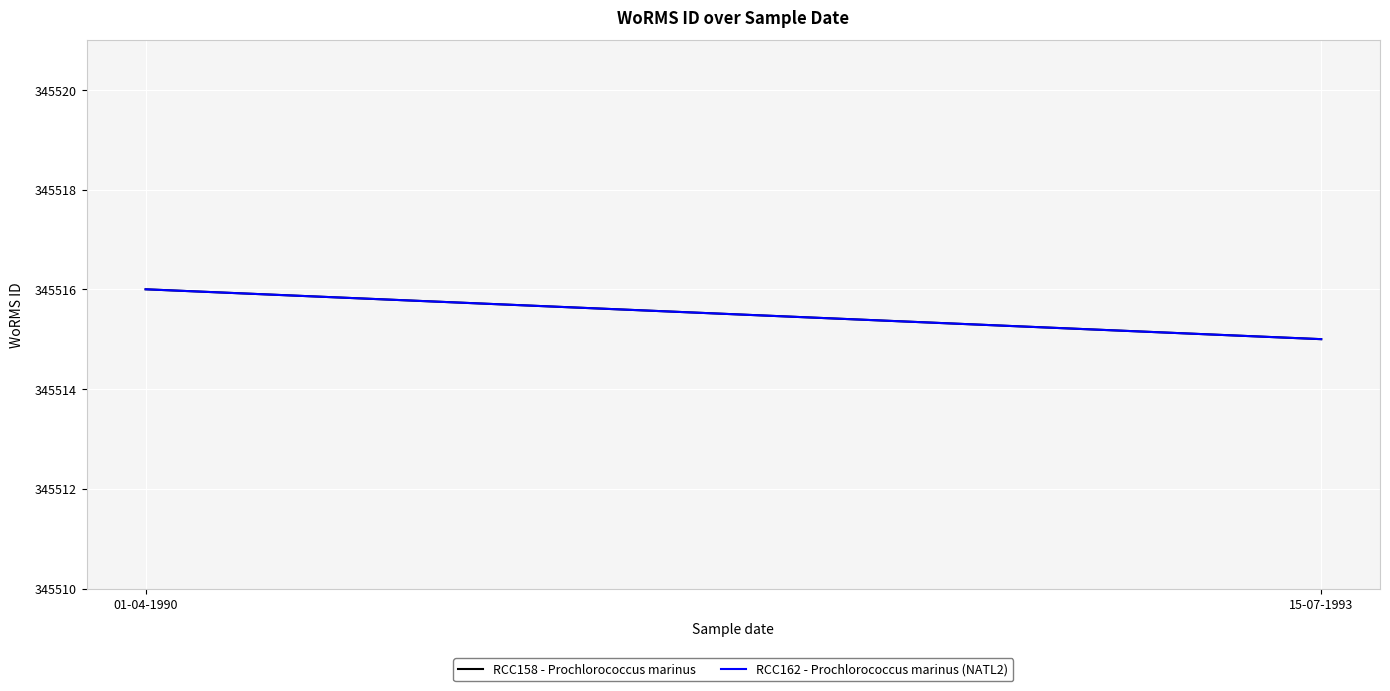

Between 01-04-1990 and 15-07-1993, which series saw the biggest shift?

RCC158 - Prochlorococcus marinus